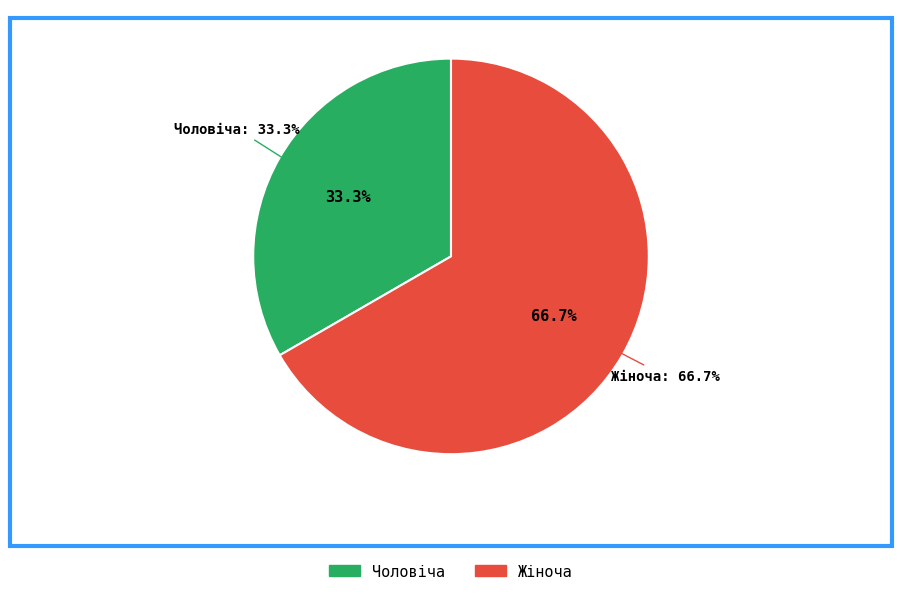

Is Чоловіча the majority of the pie?

No